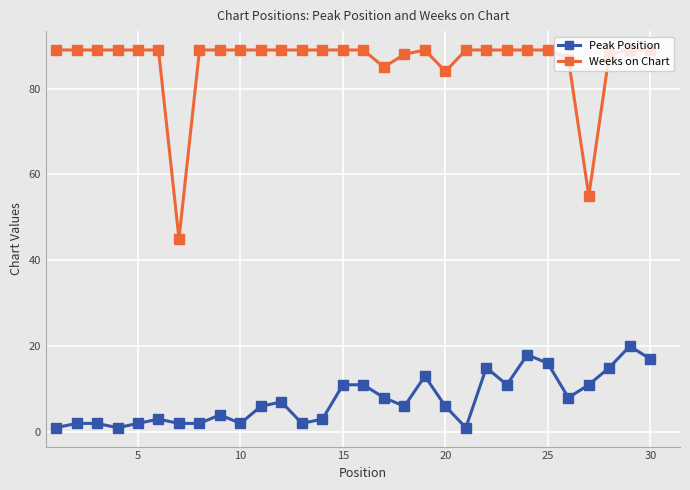

Which series has the widest spread of values?

Weeks on Chart